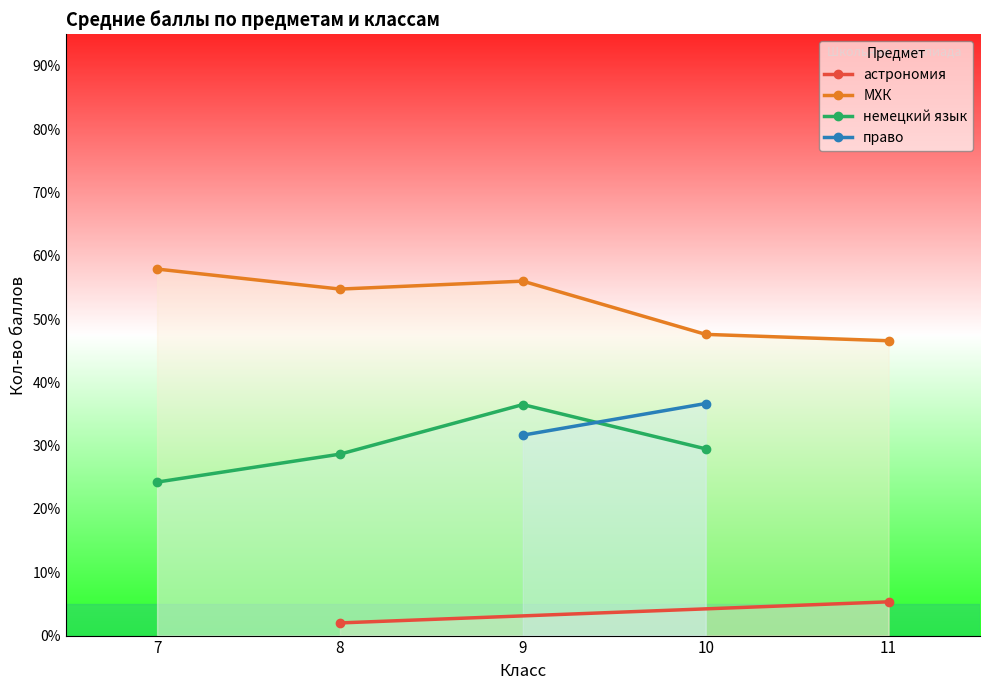

Which series reaches the maximum Y coordinate?

МХК